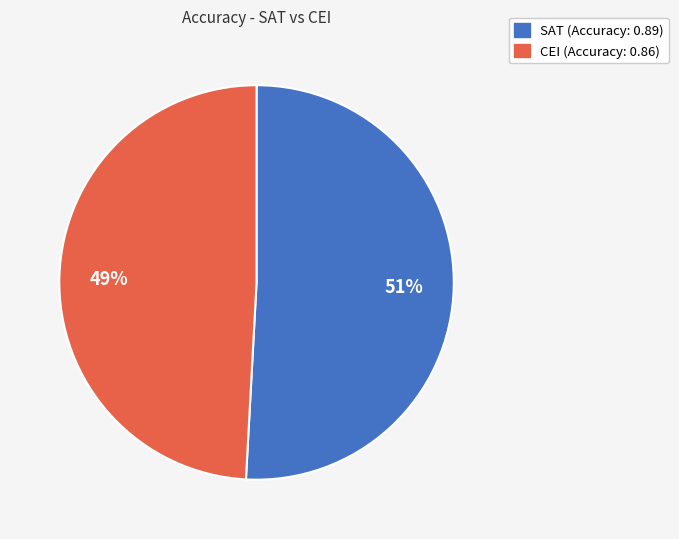

Do CEI and SAT together represent more than half of the pie?

Yes